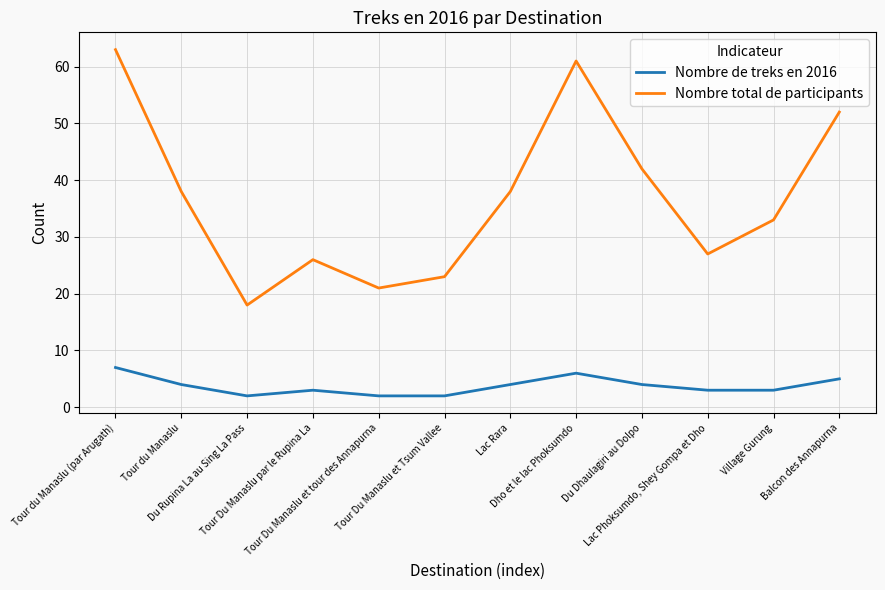

Which series has the widest spread of values?

Nombre total de participants